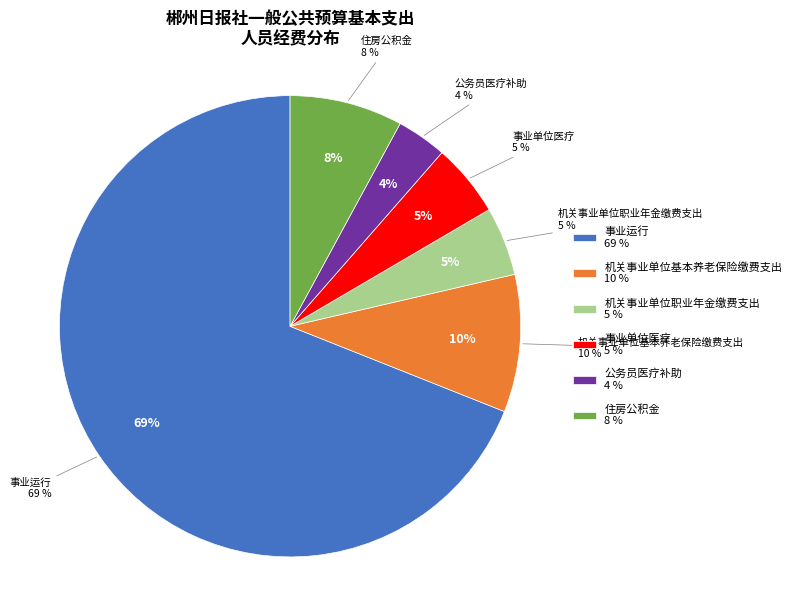

Count the number of slices in the pie.

6